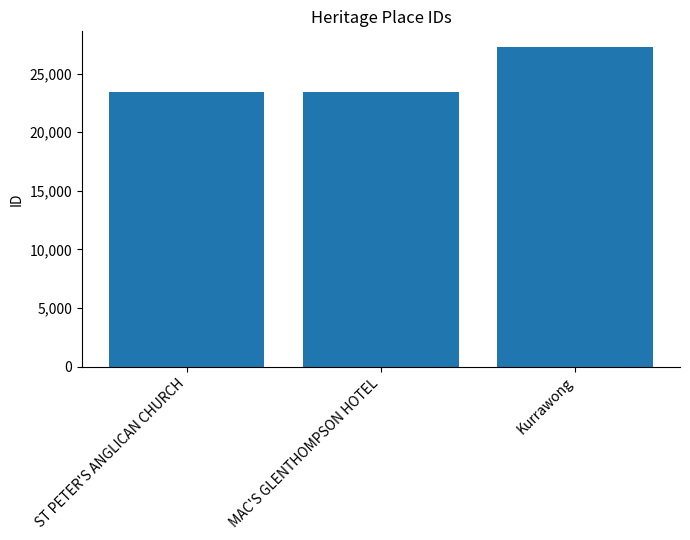

Count the number of categories in the chart.

3